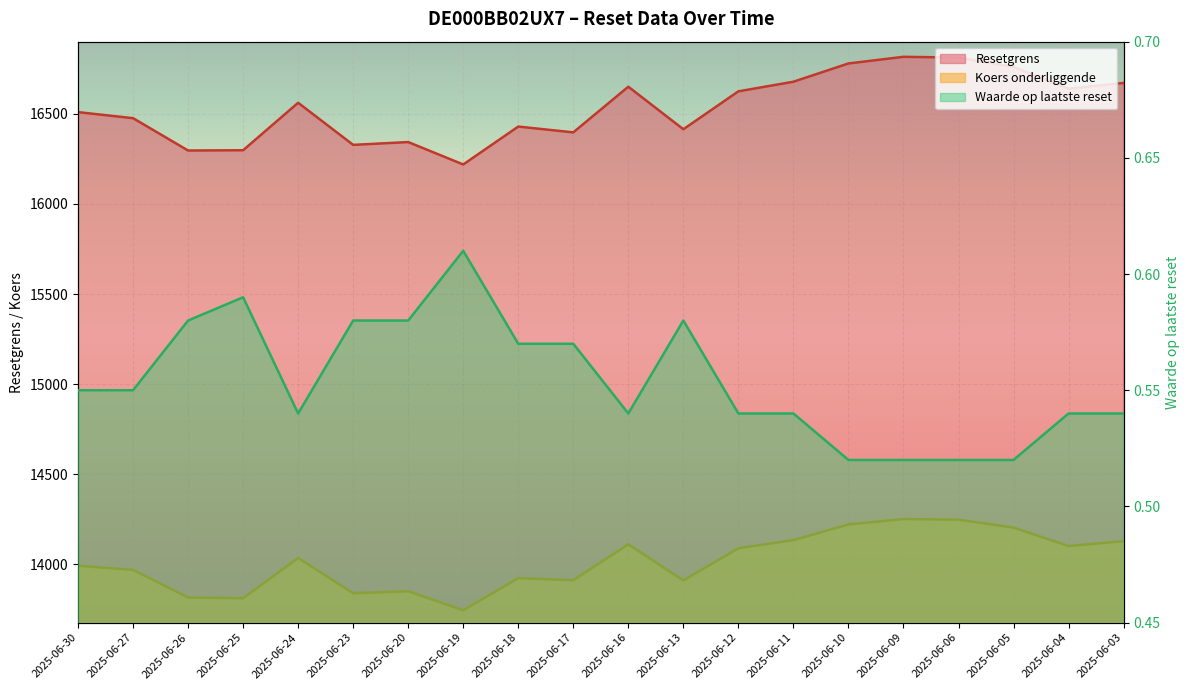

What is the maximum value shown in the chart?

16816.5